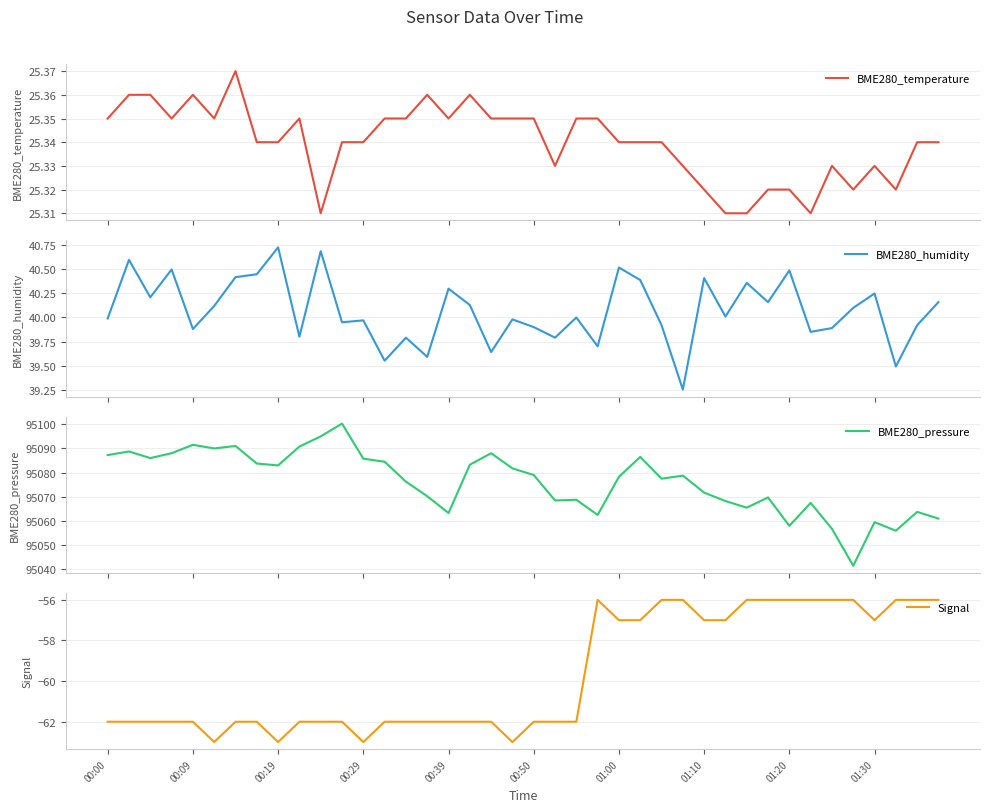

True or false: Signal has a value of -57 at 01:00.

True